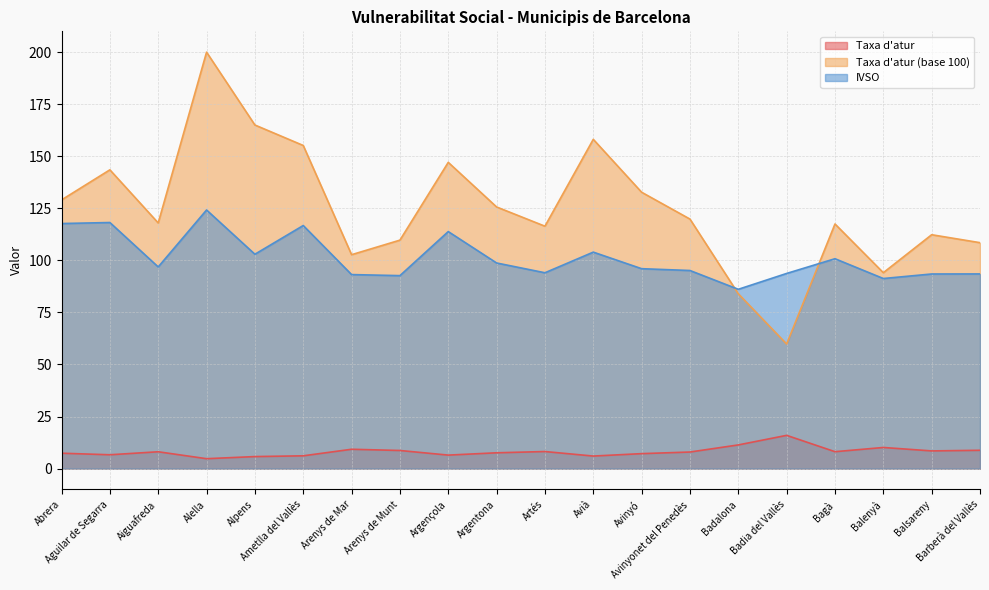

Between which two adjacent categories do Taxa d'atur (base 100) and IVSO first intersect?

Avinyonet del Penedès and Badalona